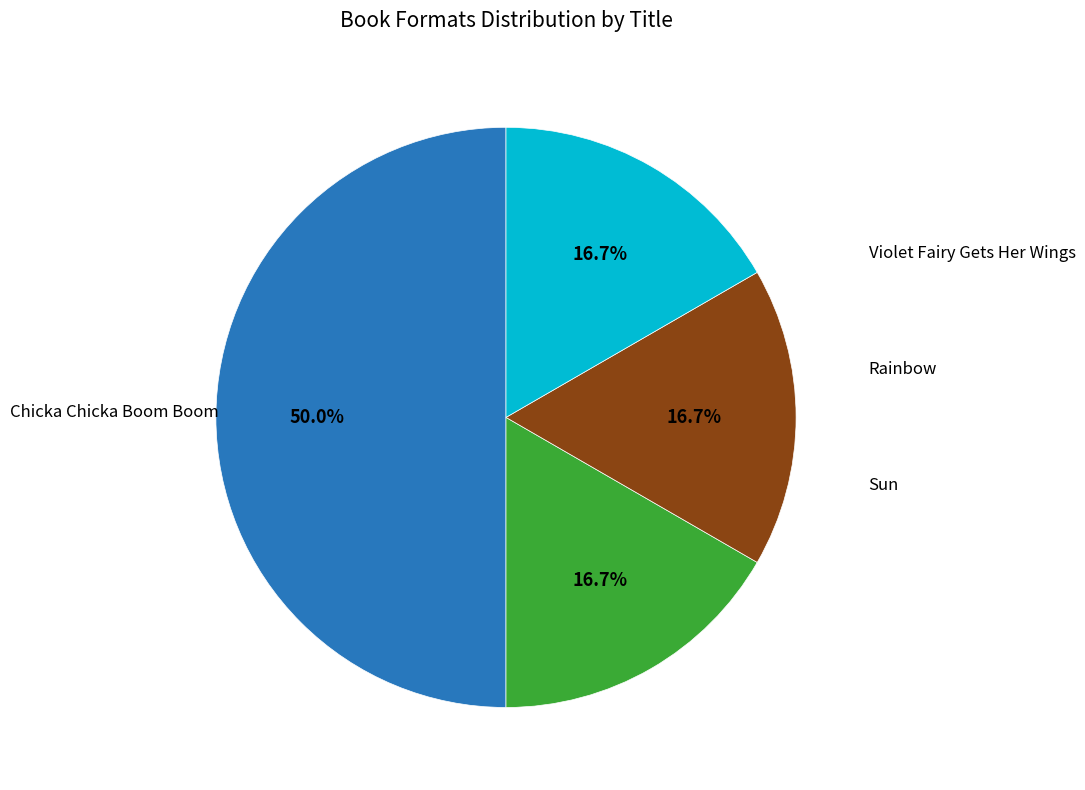

How many slices are in this pie chart?

4